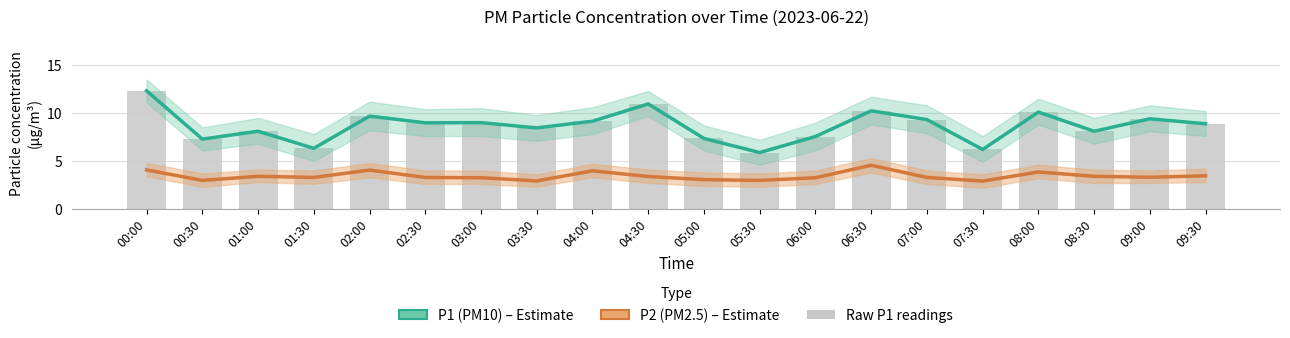

List the labels in order of P1 (PM10) – Estimate value, largest first.

00:00, 04:30, 06:30, 08:00, 02:00, 09:00, 07:00, 04:00, 03:00, 02:30, 09:30, 03:30, 01:00, 08:30, 06:00, 05:00, 00:30, 01:30, 07:30, 05:30